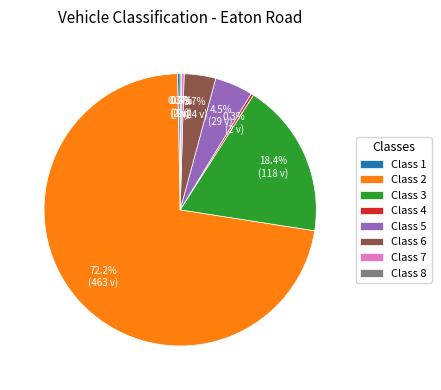

What is the largest slice in the pie chart?

Class 2